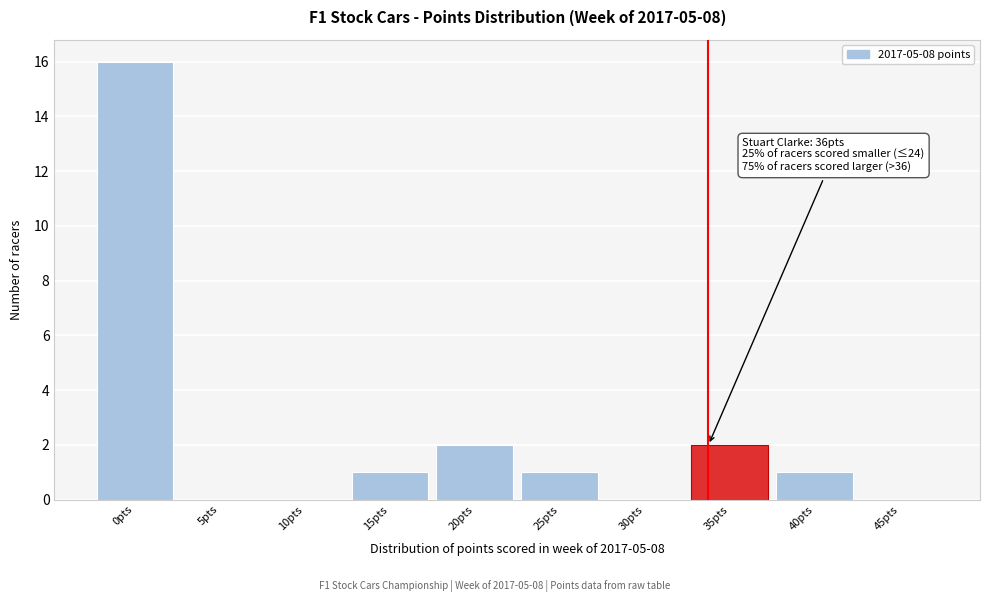

Reading right to left, extract all data points from this chart.

45pts=0	40pts=1	35pts=2	30pts=0	25pts=1	20pts=2	15pts=1	10pts=0	5pts=0	0pts=16